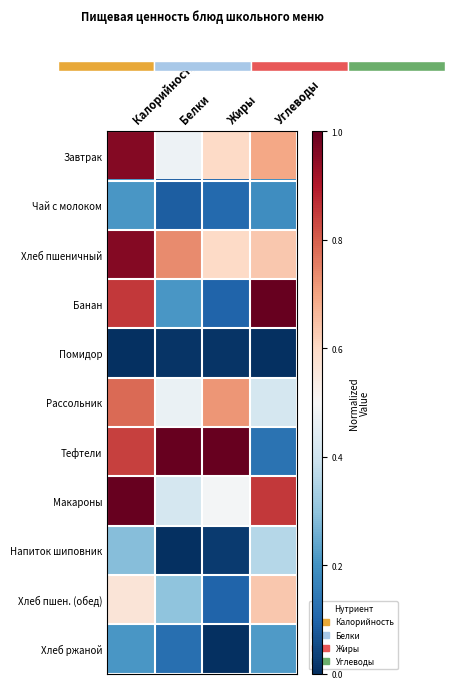

At which category is the sum across all series the highest?

Калорийность